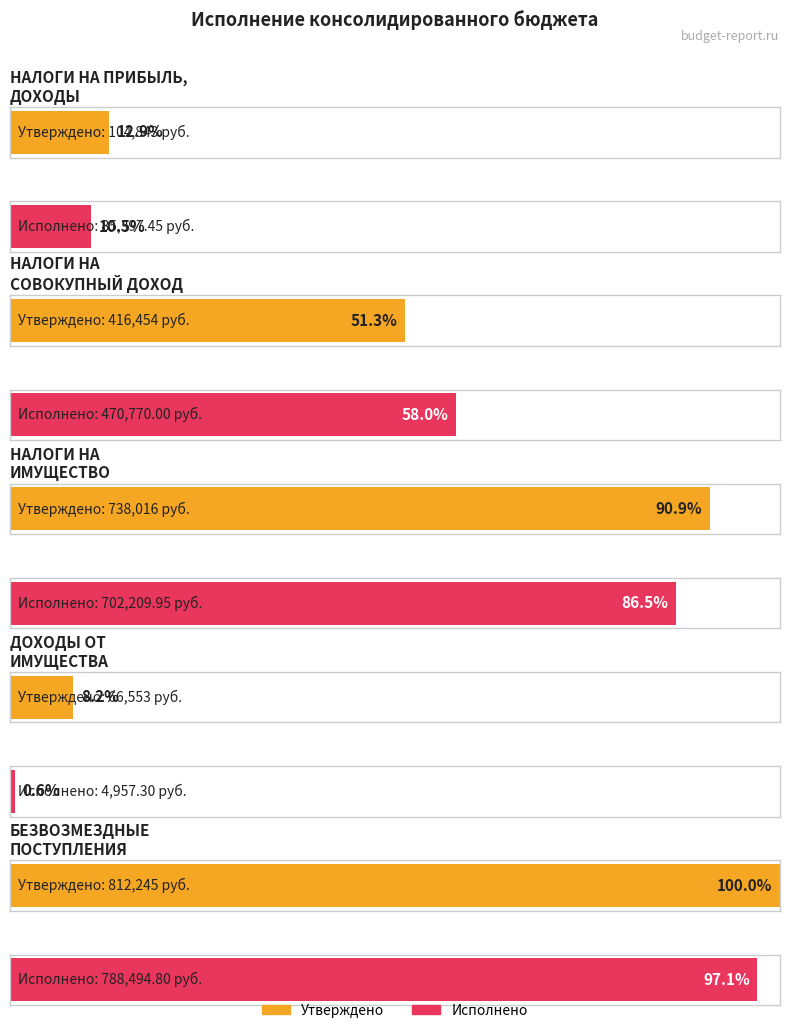

True or false: Исполнено has a value of 476836.1 at НАЛОГИ НА
ИМУЩЕСТВО.

False